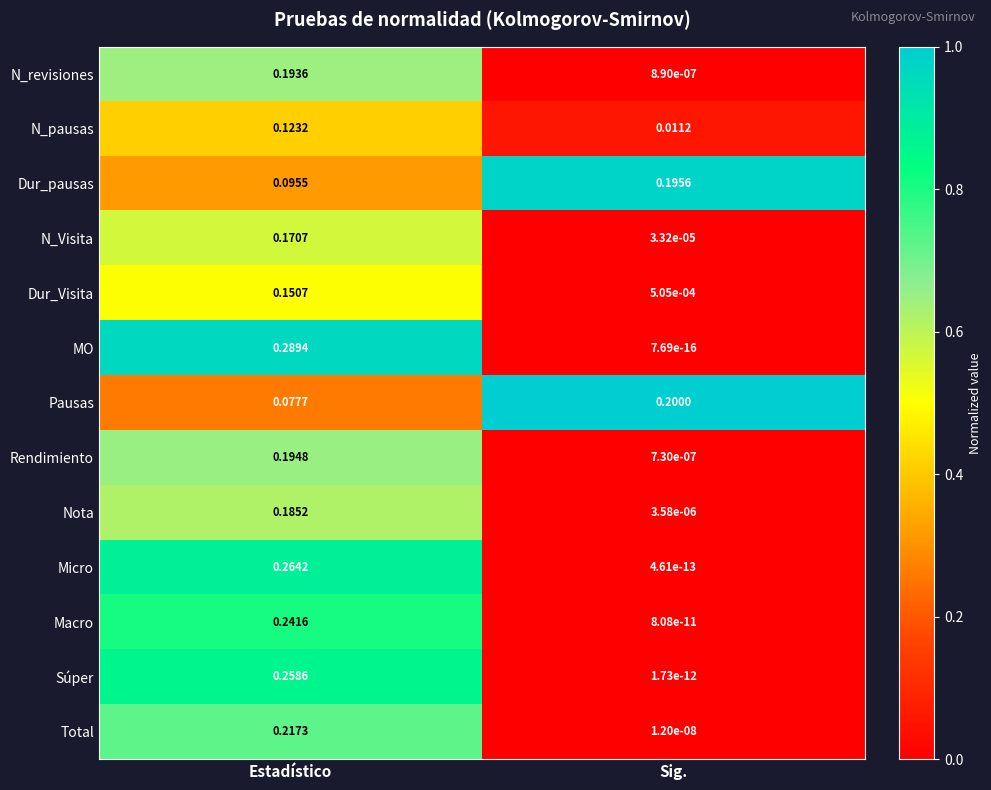

At how many categories does at least one series exceed 0?

2